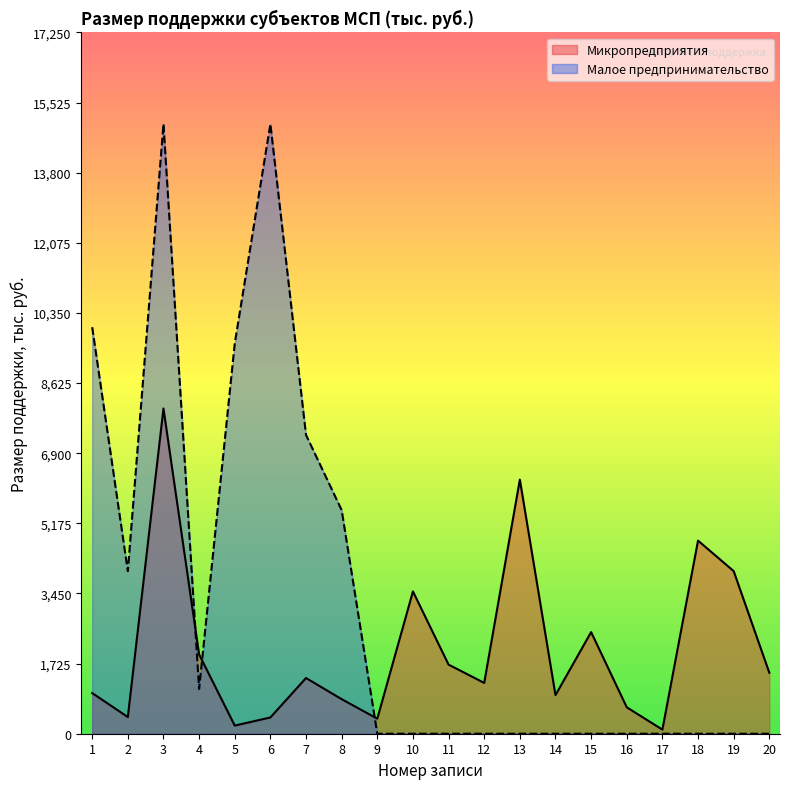

What is the spread (max minus min) of values at 8?

4650